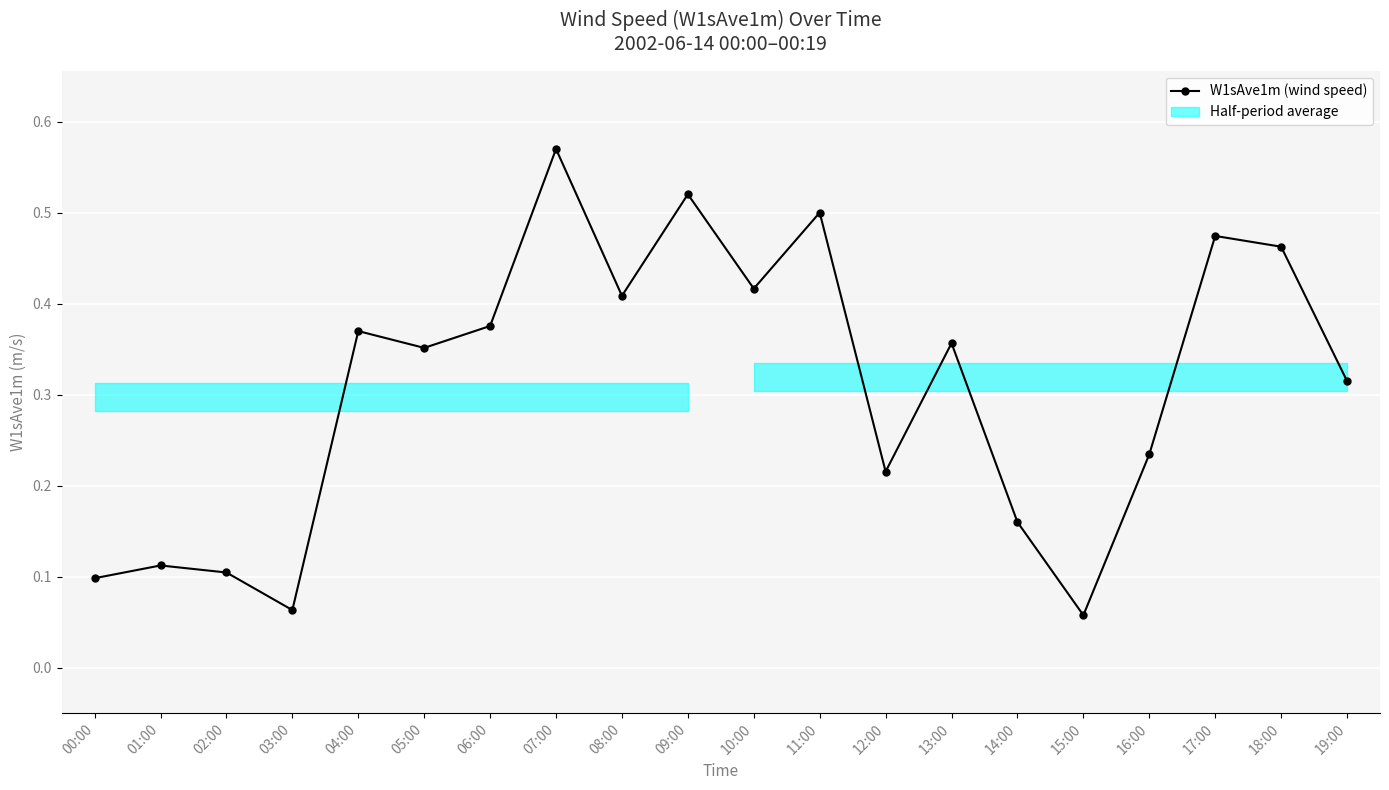

List the labels in order of value, smallest first.

15:00, 03:00, 00:00, 02:00, 01:00, 14:00, 12:00, 16:00, 19:00, 05:00, 13:00, 04:00, 06:00, 08:00, 10:00, 18:00, 17:00, 11:00, 09:00, 07:00